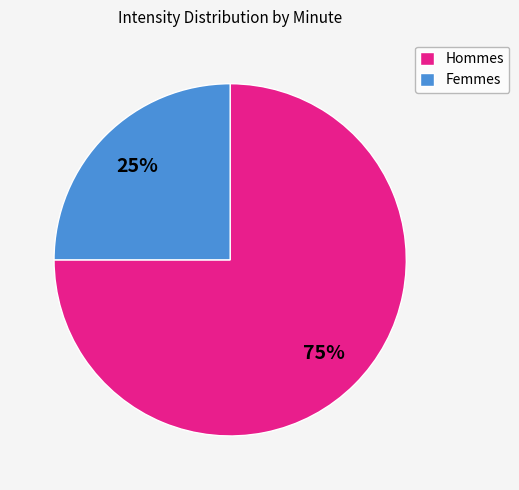

Is it true that Femmes is 11% of the pie?

False